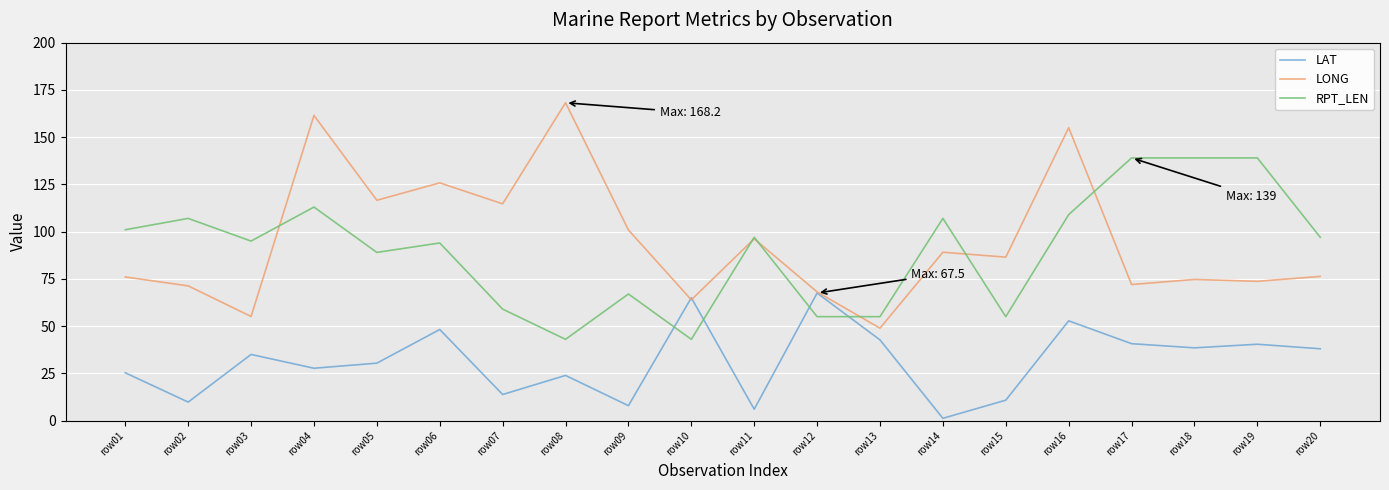

True or false: LONG has a value of 76.0 at row01.

True